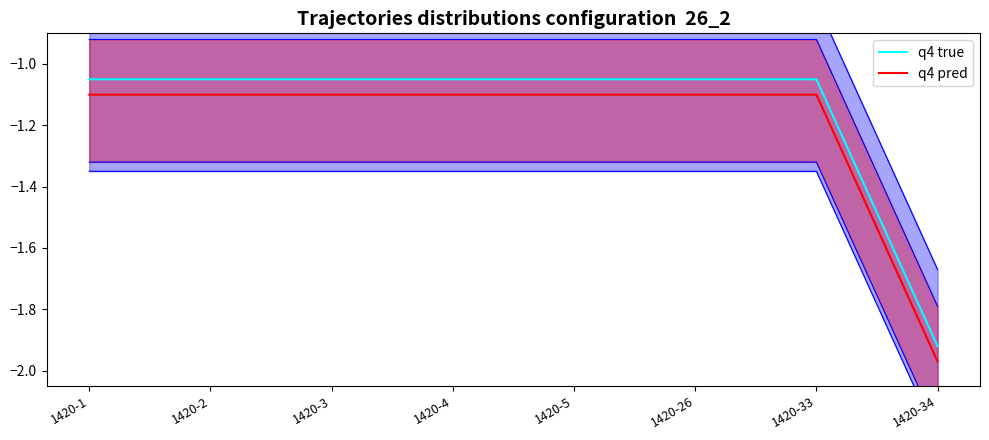

How many lines are shown in the chart?

2